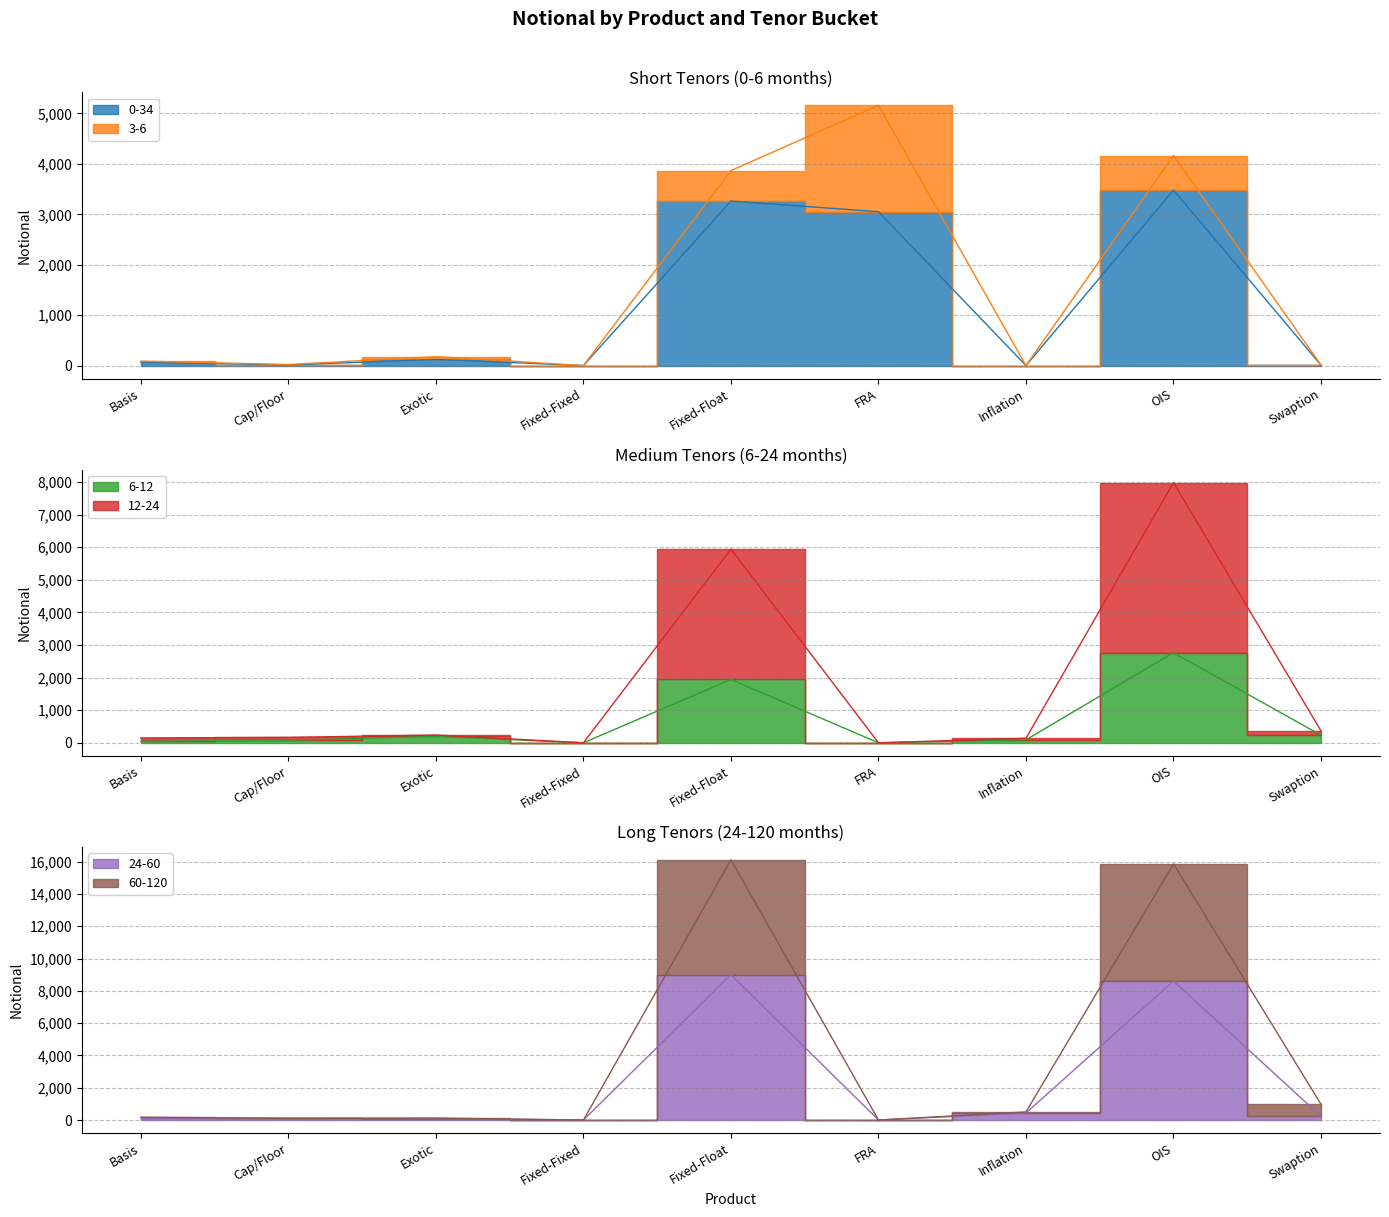

Which series ends up on top after the final intersection of 24-60 and 12-24?

12-24